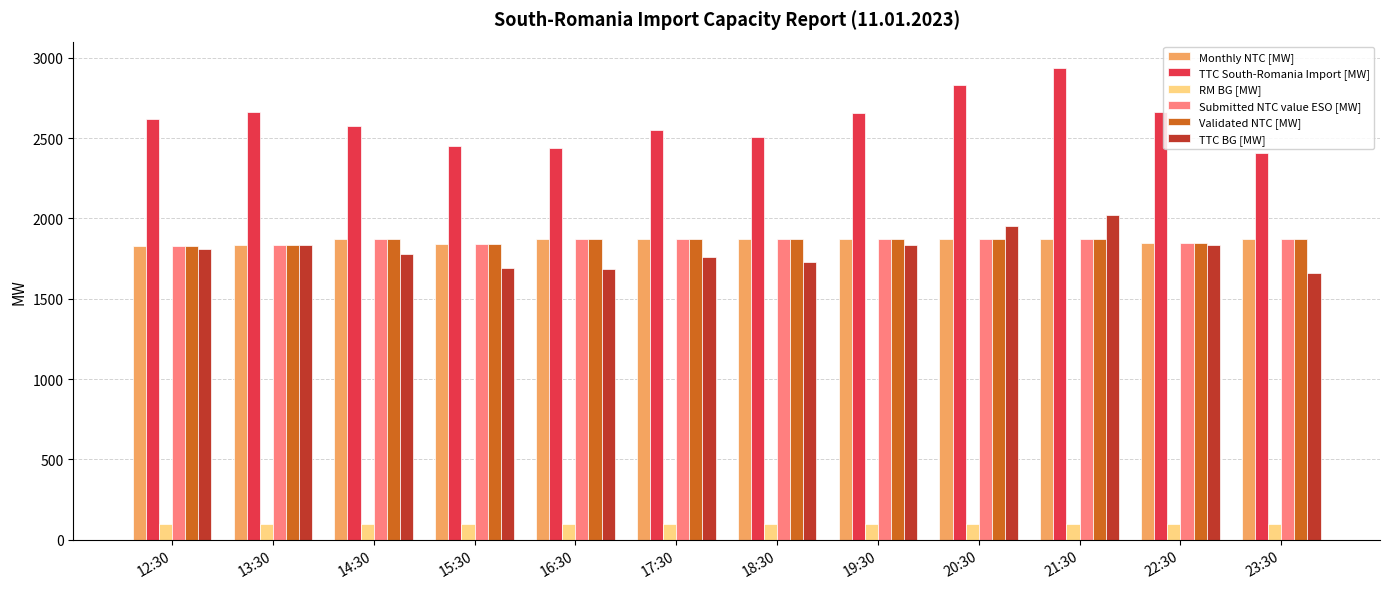

What is the label of the 12th bar from the right?

12:30